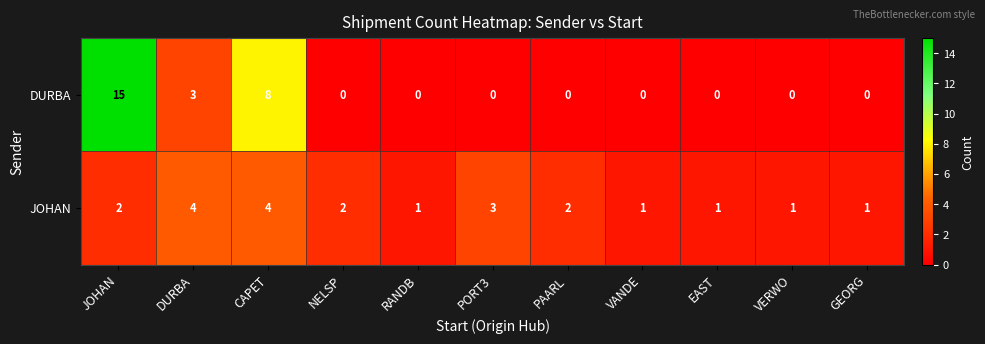

What is the difference between the JOHAN values at CAPET and GEORG?

3